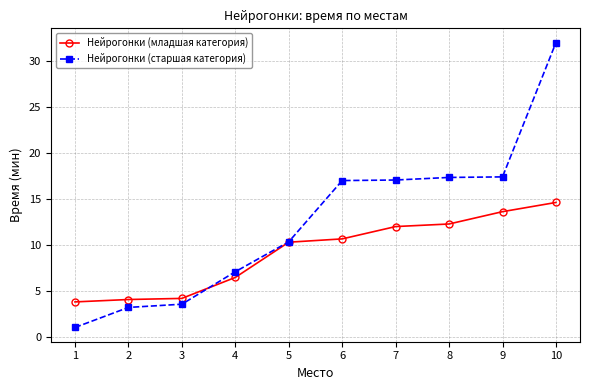

What are all the series names shown in the legend?

Нейрогонки (младшая категория), Нейрогонки (старшая категория)